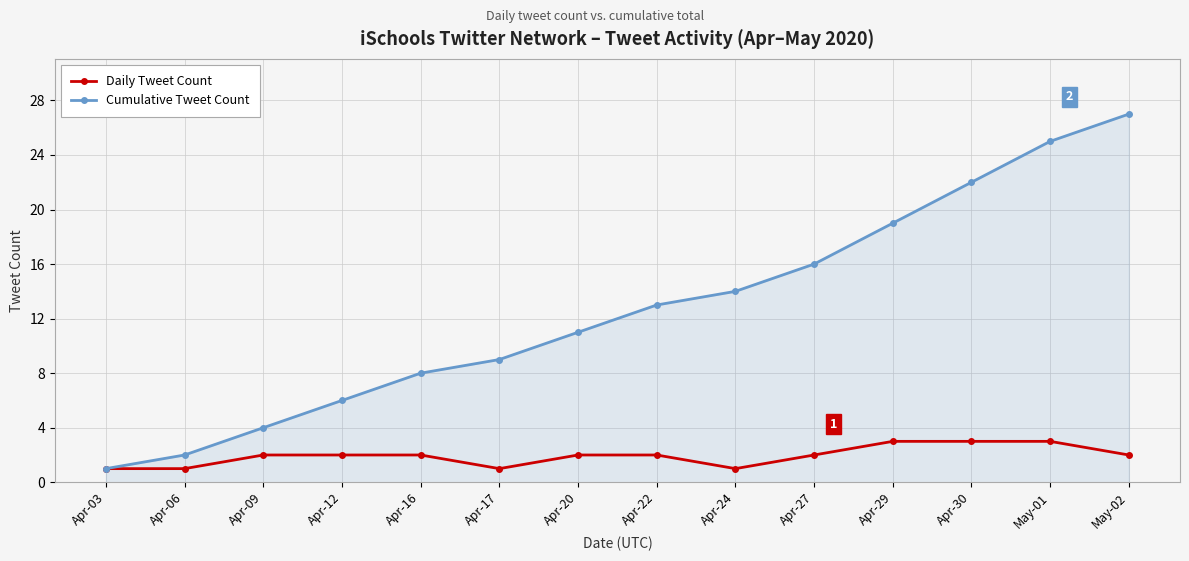

Which category has the highest value in the Cumulative Tweet Count series?

May-02